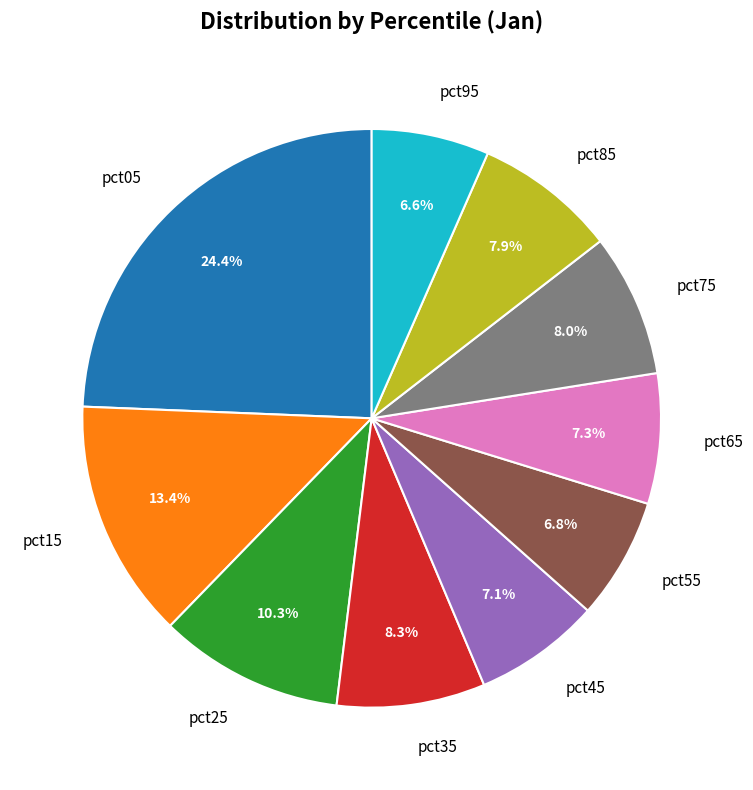

Approximately how many times larger is the value at pct85 compared to pct65?

1.1